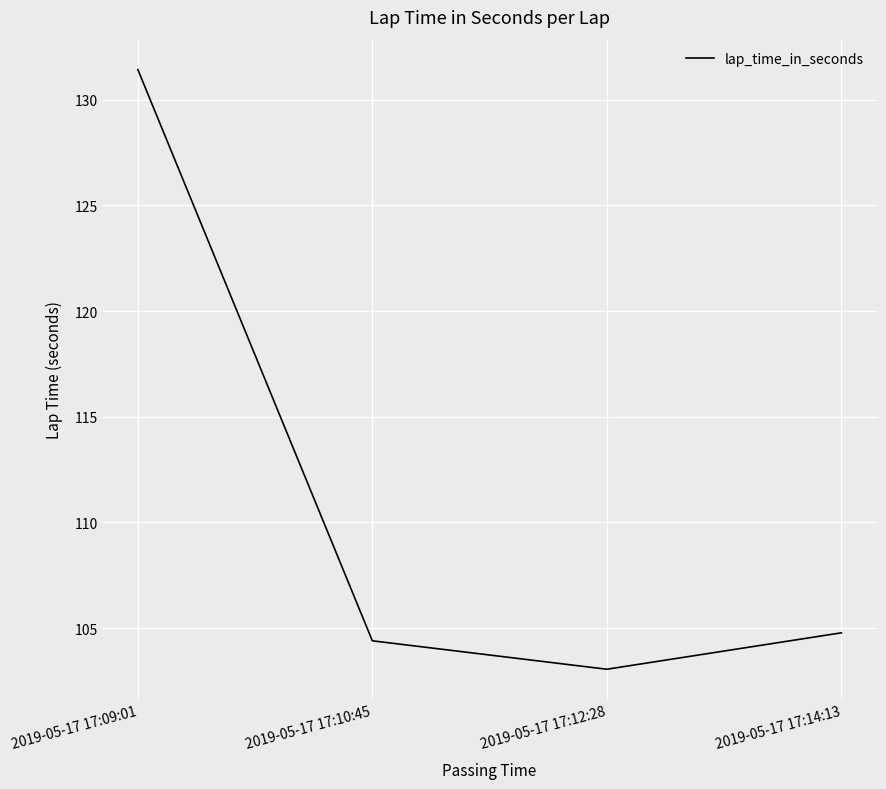

True or false: the data shows 180.5 at 2019-05-17 17:09:01.

False